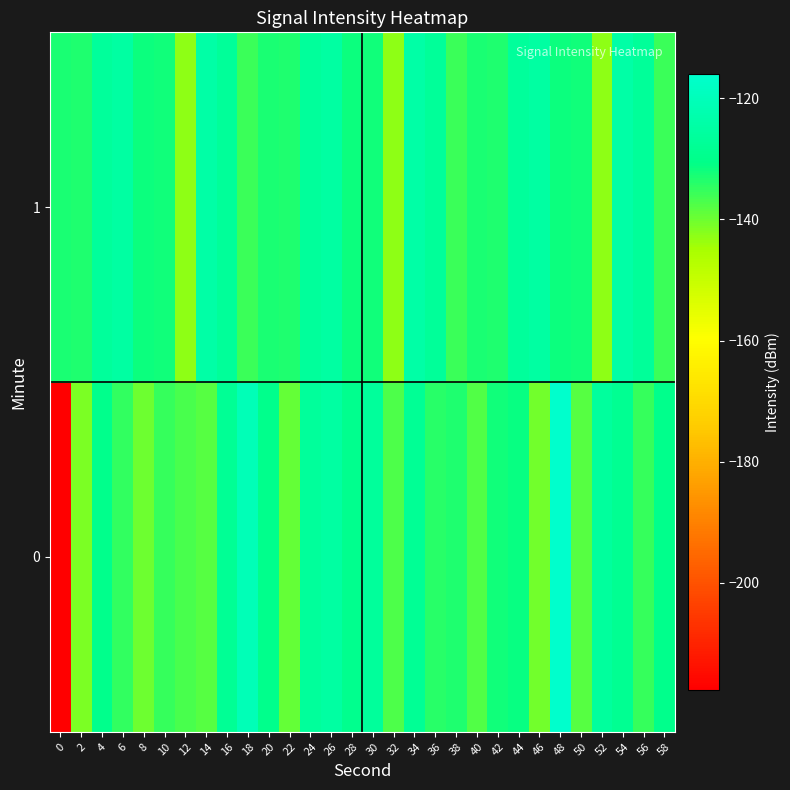

Reading left to right, transcribe all the data shown in this chart.

0: 0=-217.6	2=-141.4	4=-129.7	6=-134.9	8=-140.2	10=-135.2	12=-136.8	14=-138.2	16=-127.7	18=-120.5	20=-129.9	22=-139.3	24=-126.6	26=-124.9	28=-129.3	30=-126.6	32=-137.4	34=-127.6	36=-133.9	38=-133.4	40=-137.6	42=-132.2	44=-131.4	46=-140.3	48=-116.0	50=-138.0	52=-126.3	54=-128.5	56=-135.4	58=-129.7
1: 0=-132.8	2=-133.5	4=-126.6	6=-124.8	8=-131.9	10=-132.3	12=-143.0	14=-124.0	16=-127.0	18=-135.5	20=-132.8	22=-133.5	24=-126.6	26=-124.8	28=-131.9	30=-132.3	32=-143.0	34=-124.0	36=-127.0	38=-135.5	40=-132.8	42=-133.5	44=-126.6	46=-124.8	48=-131.9	50=-132.3	52=-143.0	54=-124.0	56=-127.0	58=-135.5